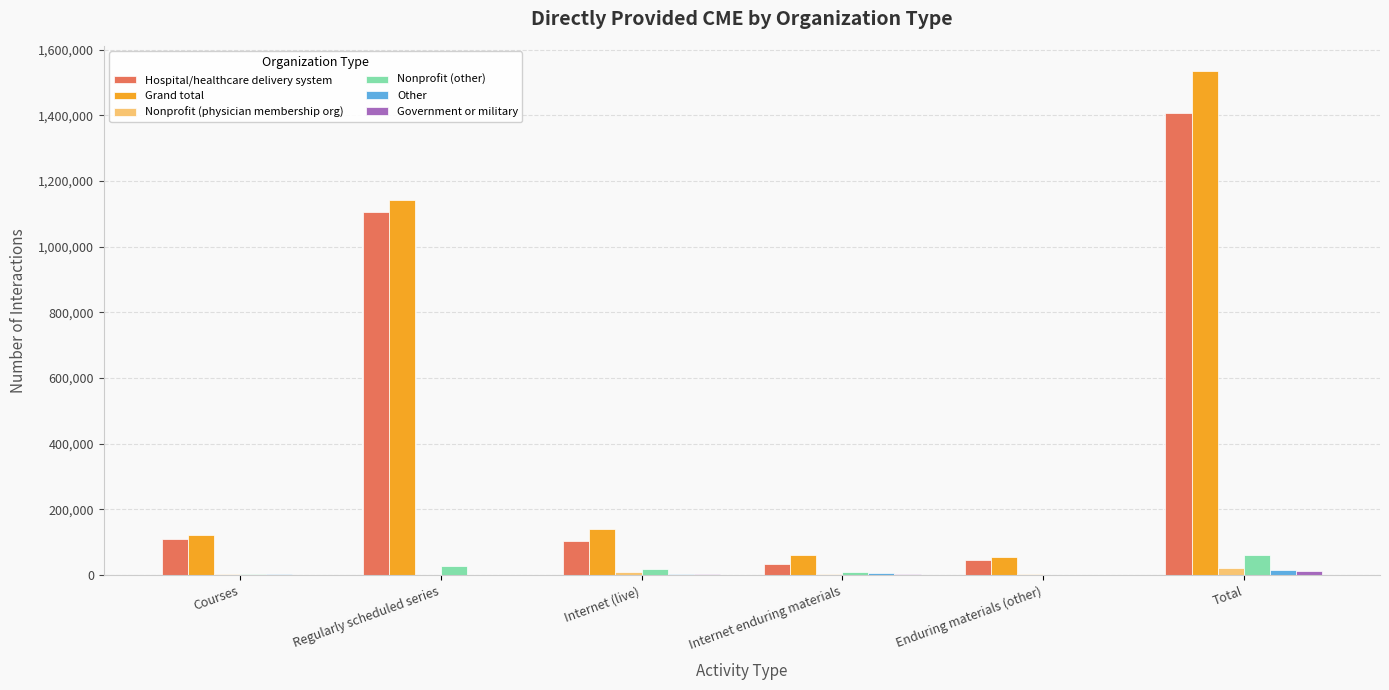

What is the maximum value shown in the chart?

1534618